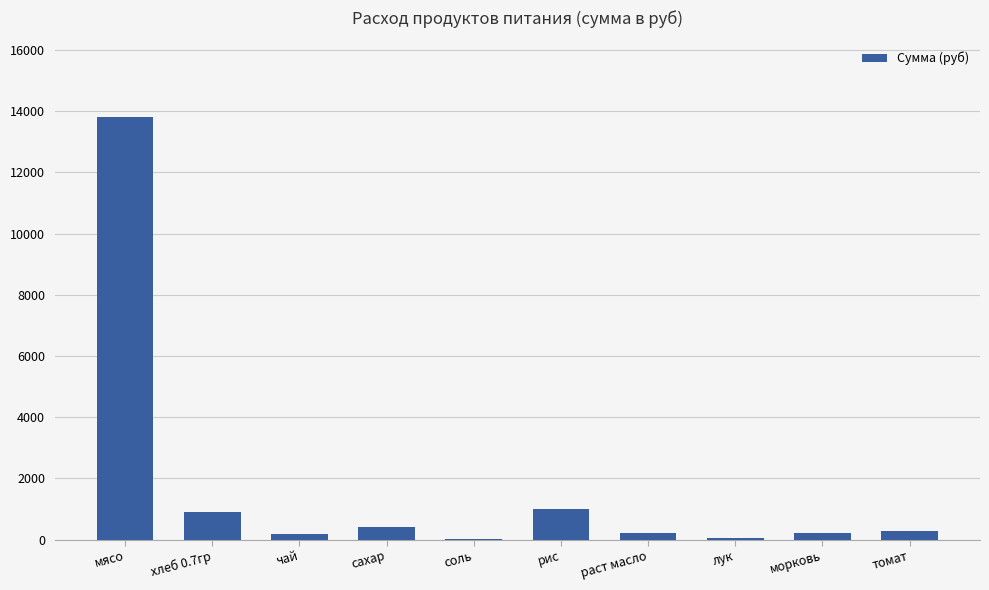

How many categories are shown in the chart?

10